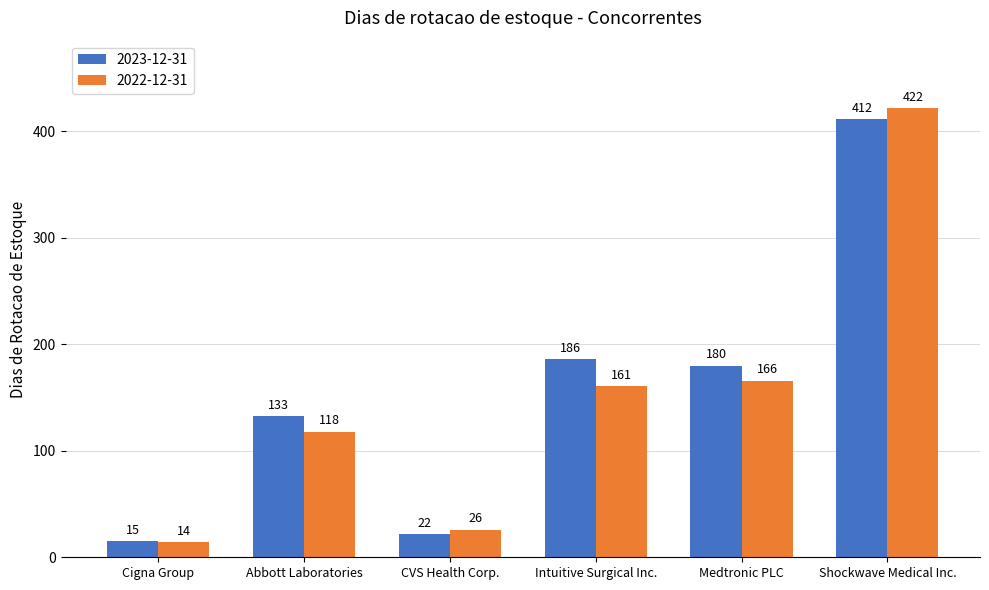

What is the total value across all series at Abbott Laboratories?

251